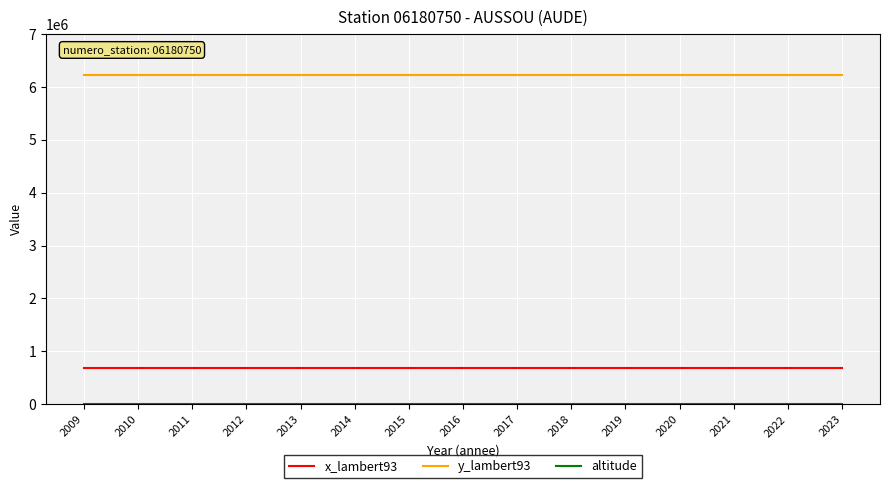

Is it true that x_lambert93 equals 374242 at 2015?

False